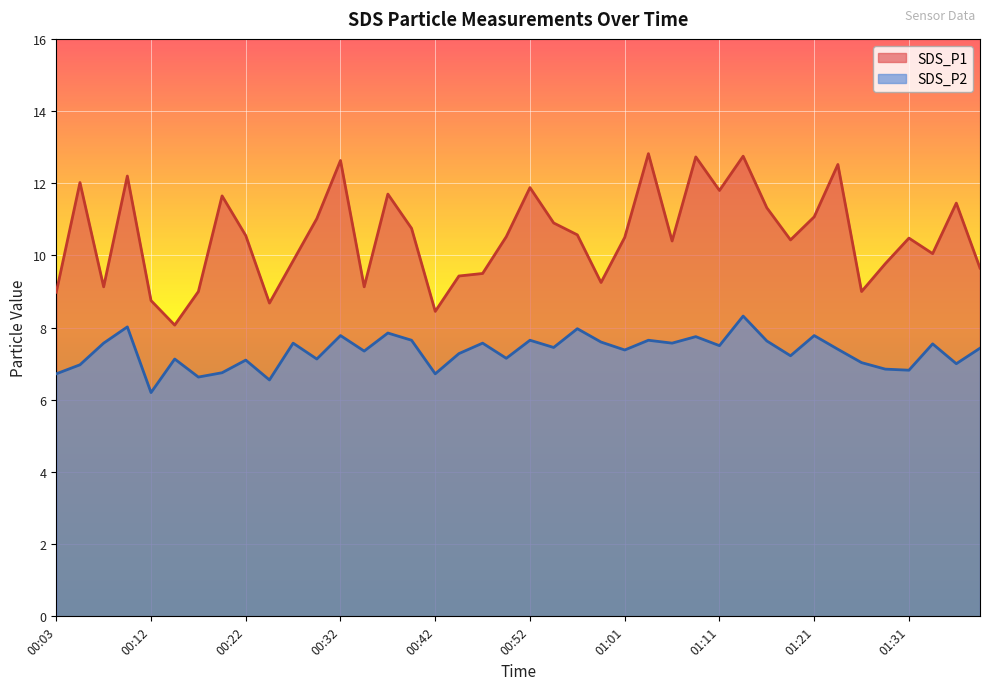

Which series has the widest spread of values?

SDS_P1